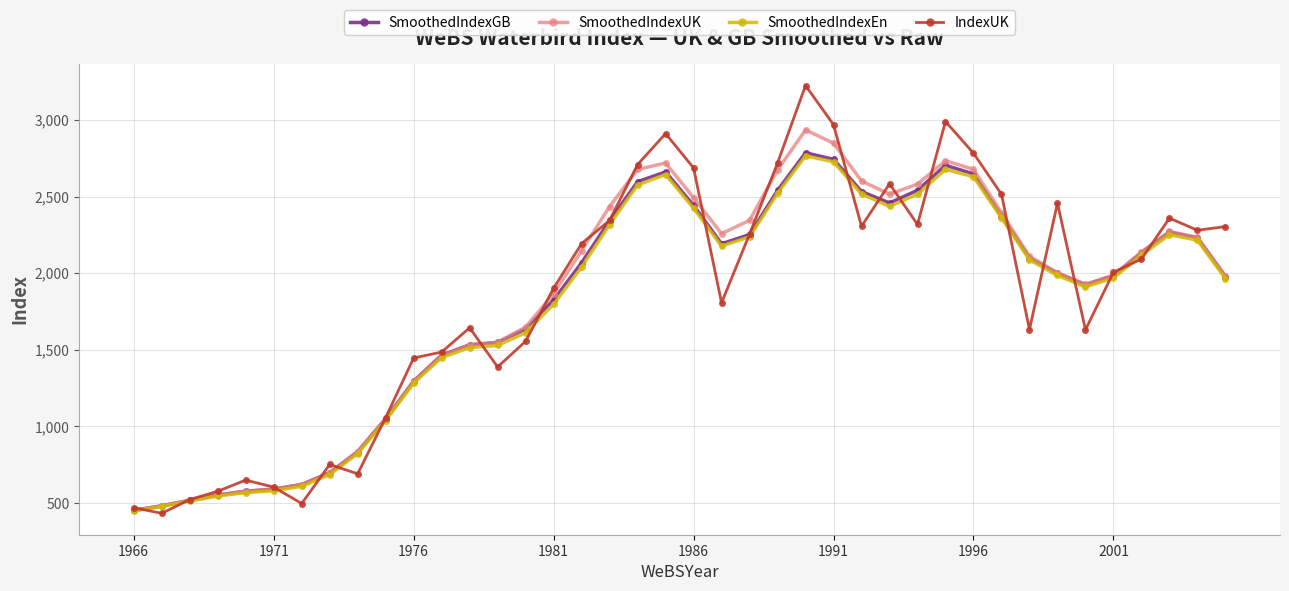

What is the value of the SmoothedIndexEn point at the 11th from the left?

1282